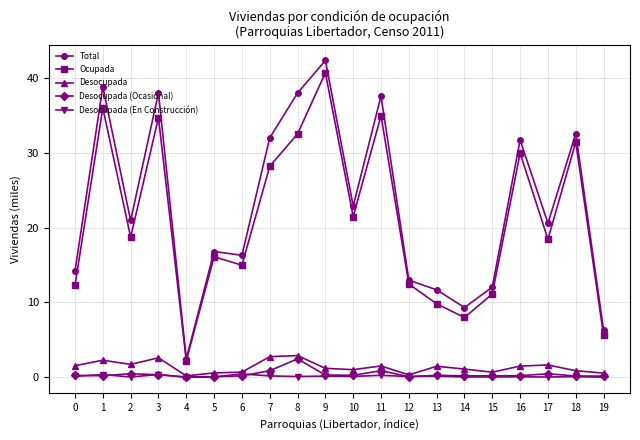

What is the difference between the highest and lowest values at 15?

12.0